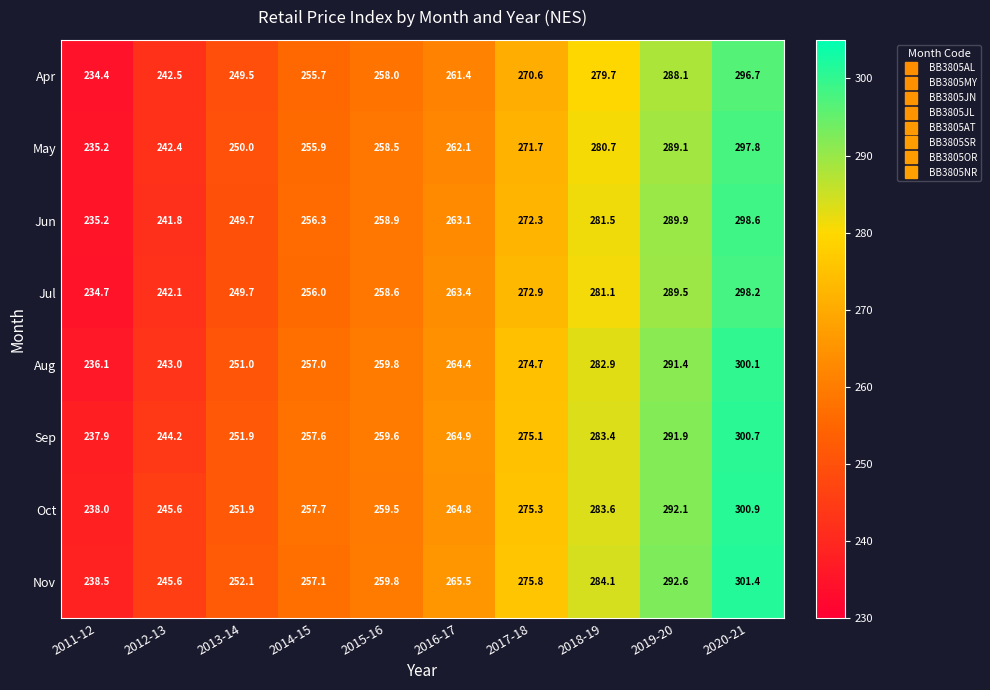

What is the total value across all series at 2018-19?

2257.0